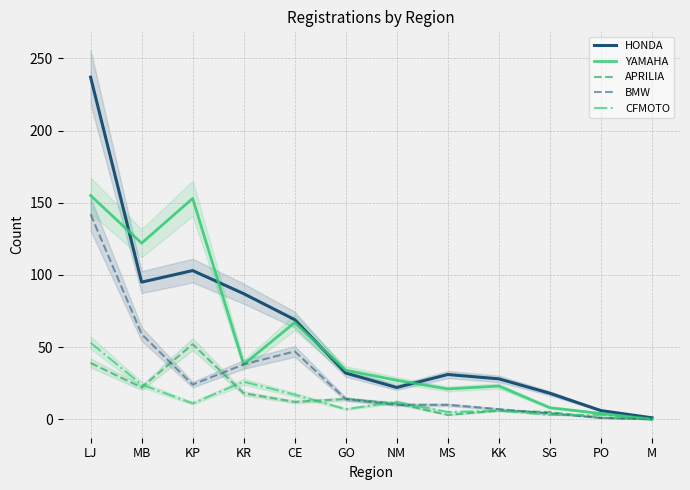

How many categories are shown in the chart?

12